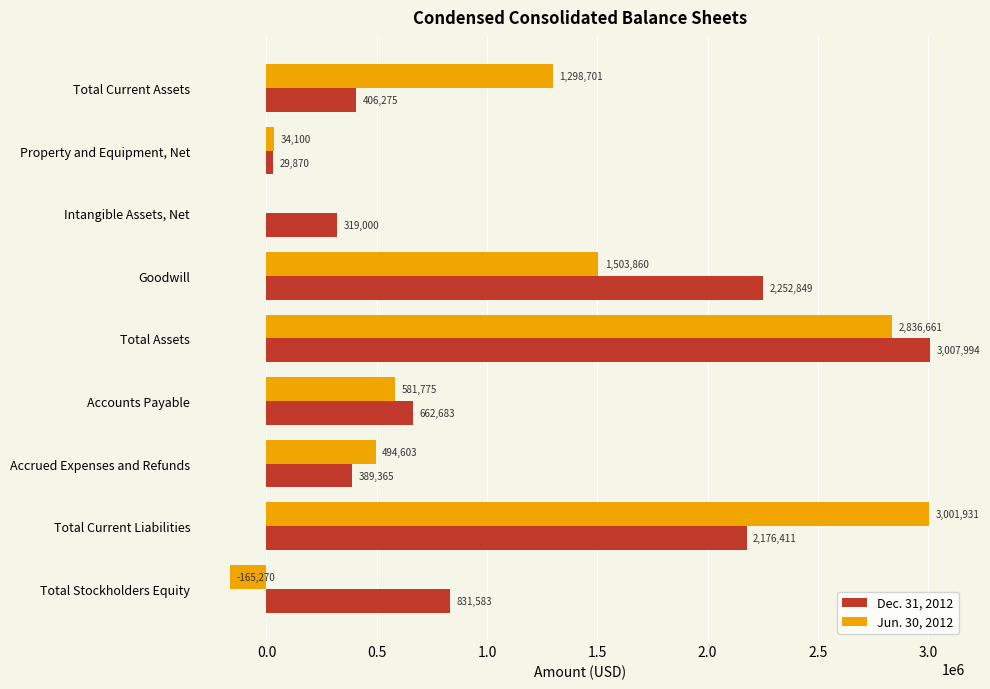

The value of Jun. 30, 2012 at Total Current Liabilities is 3001931. True or false?

True